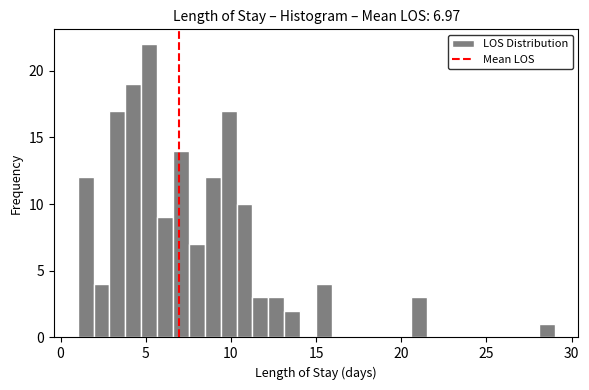

Around what value on the x-axis is the tallest bar? Give the approximate position of its centre, as read against the axis.

5.0